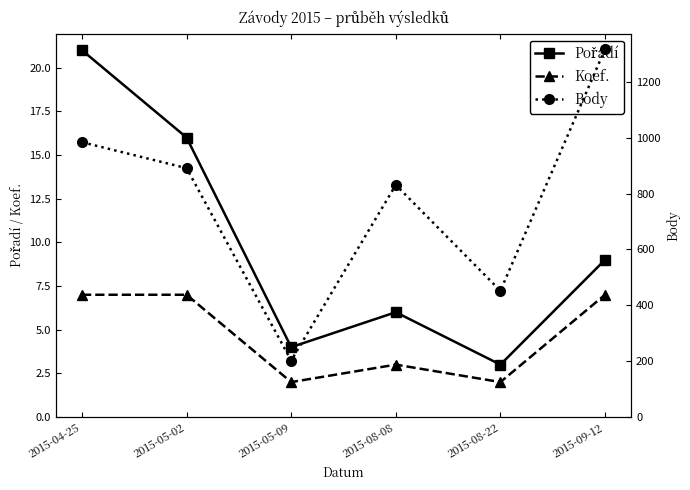

What position from the right is 2015-08-08?

3